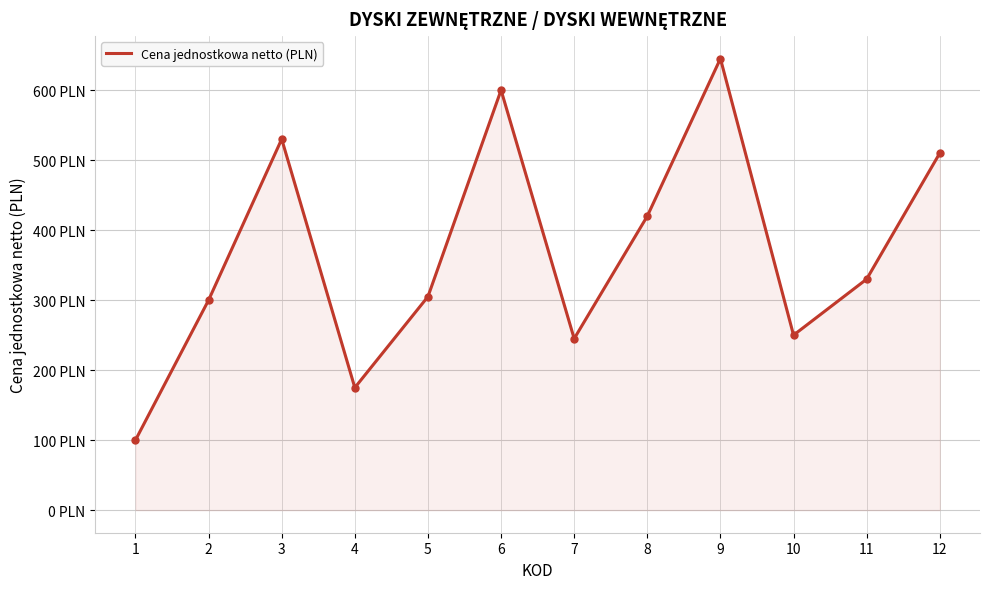

True or false: the data shows 67 at 4.

False